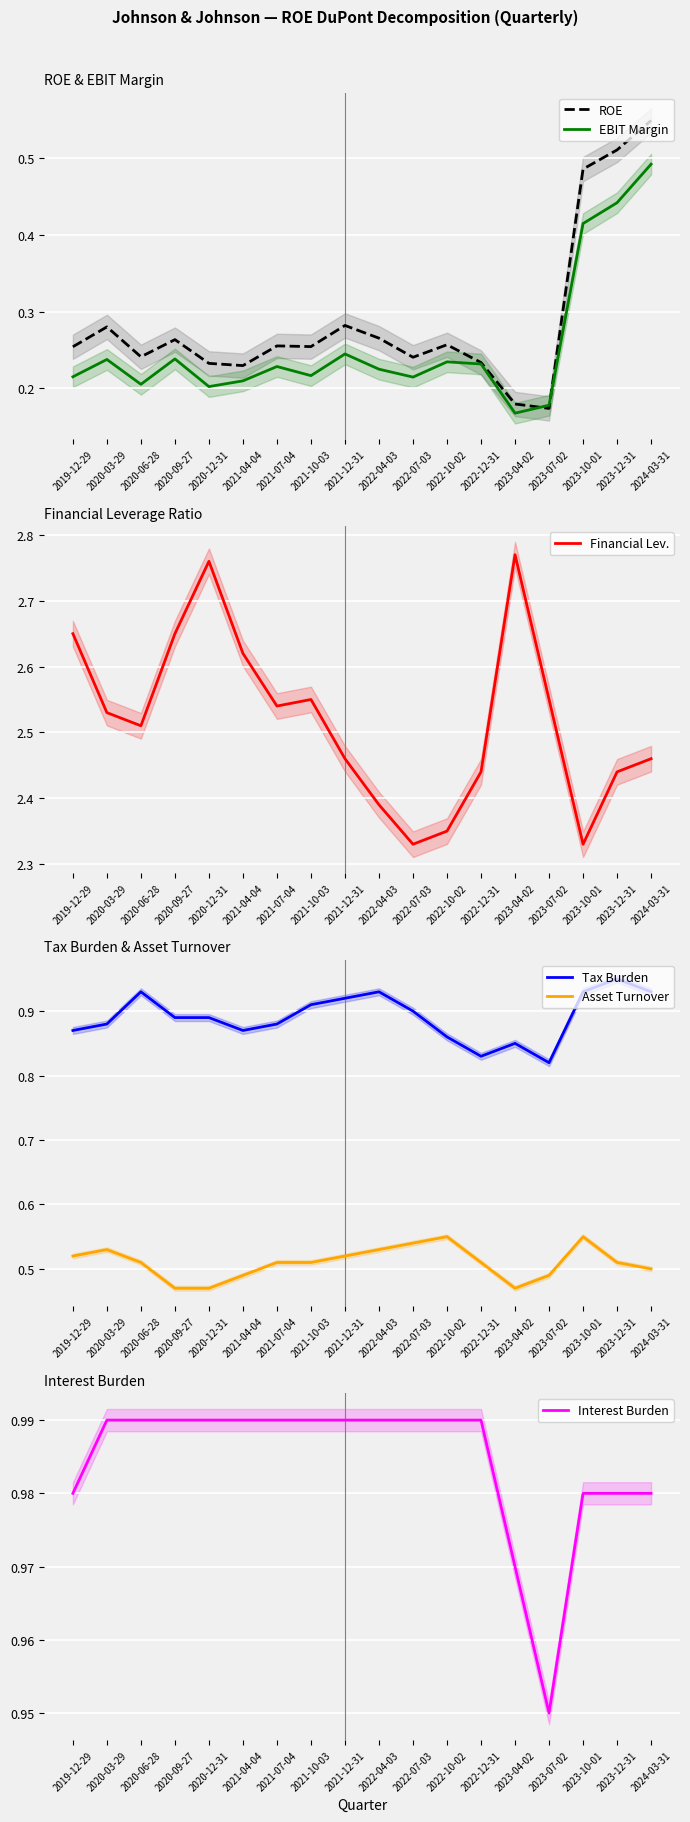

What is the difference between the second highest and second lowest values in the EBIT Margin series?

0.3